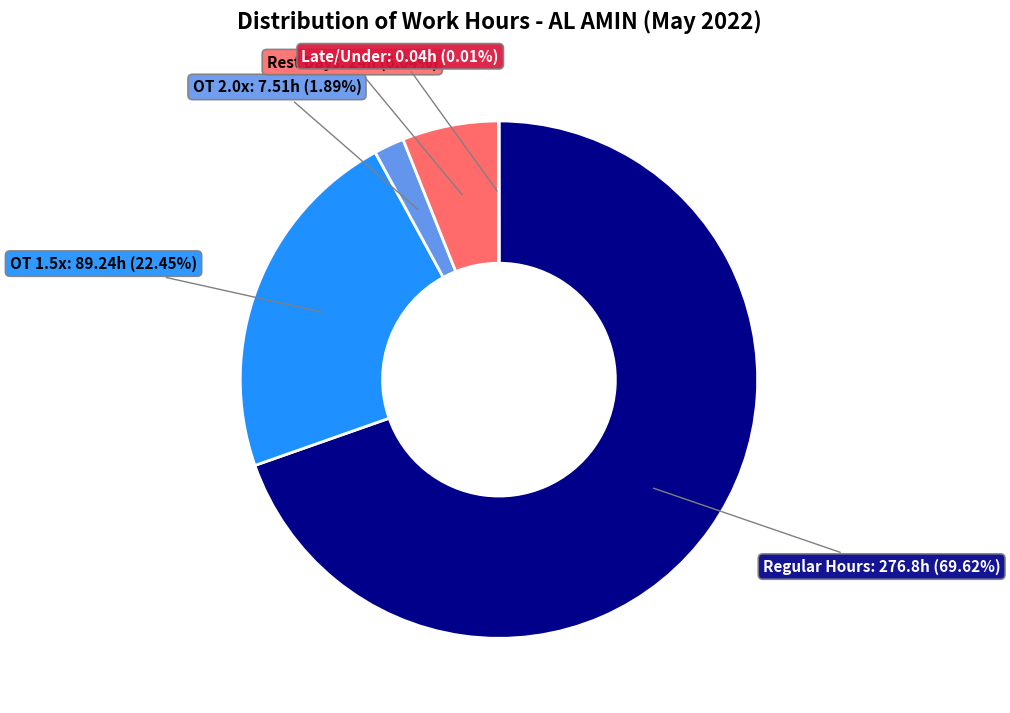

Is there a majority slice in this chart?

Yes